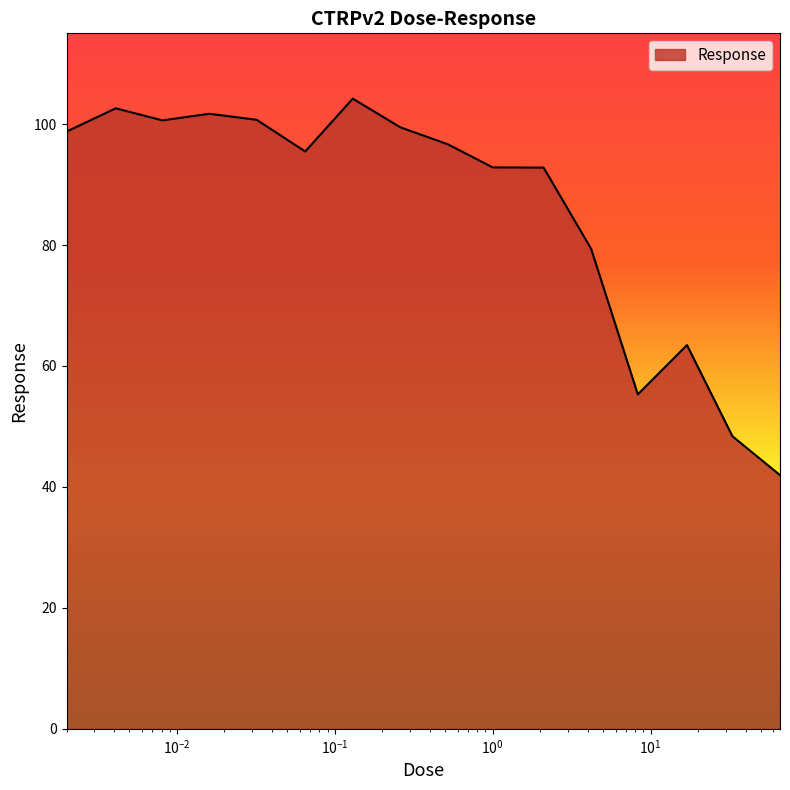

What is the minimum value shown in the chart?

42.0